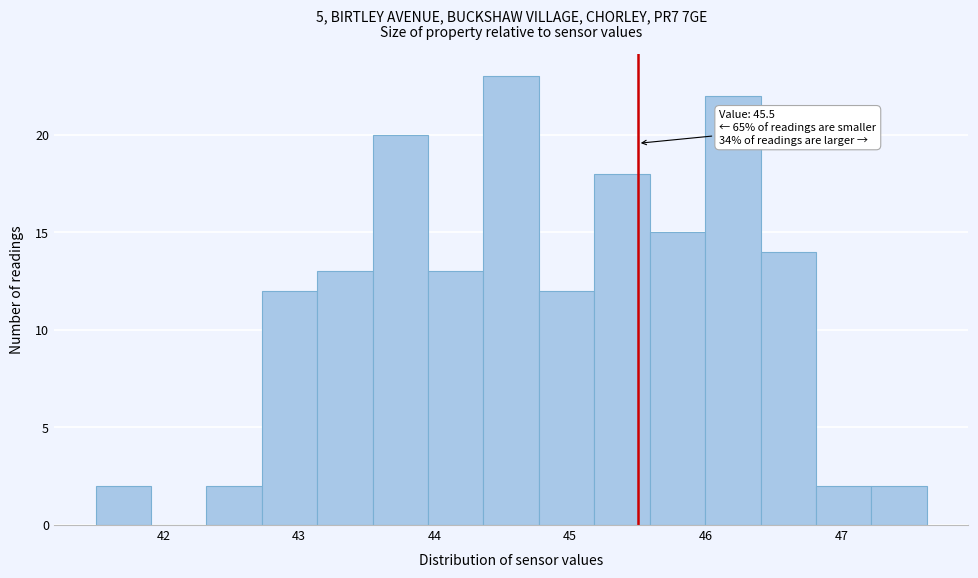

Which range on the x-axis has the tallest bar?

44.4 to 44.8